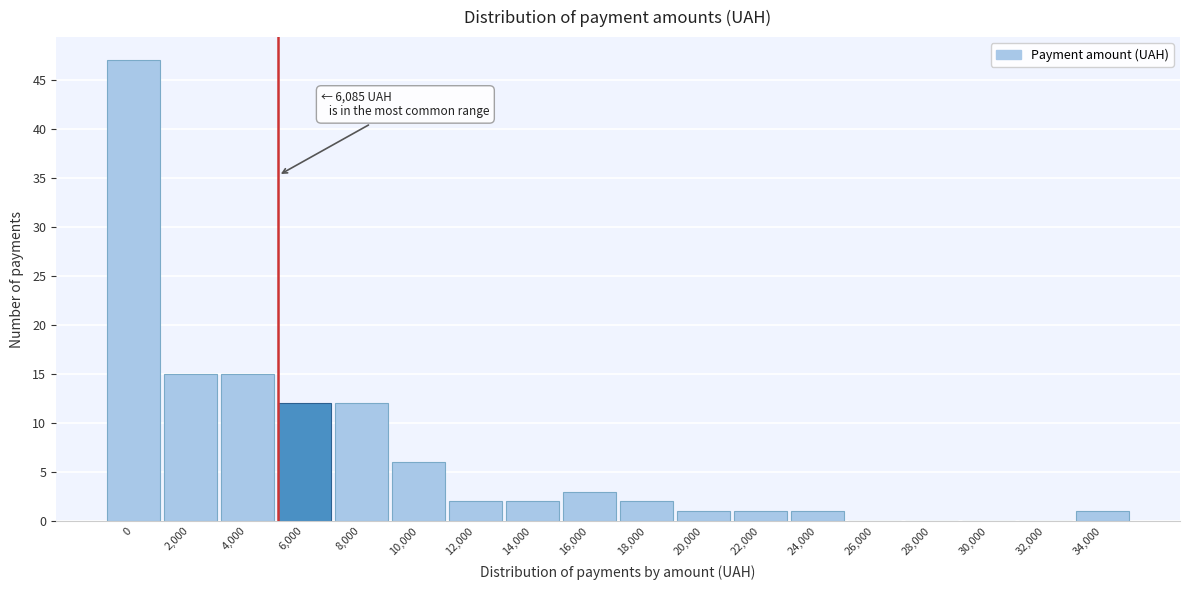

Reading left to right, extract all data points from this chart.

0=47	2,000=15	4,000=15	6,000=12	8,000=12	10,000=6	12,000=2	14,000=2	16,000=3	18,000=2	20,000=1	22,000=1	24,000=1	26,000=0	28,000=0	30,000=0	32,000=0	34,000=1